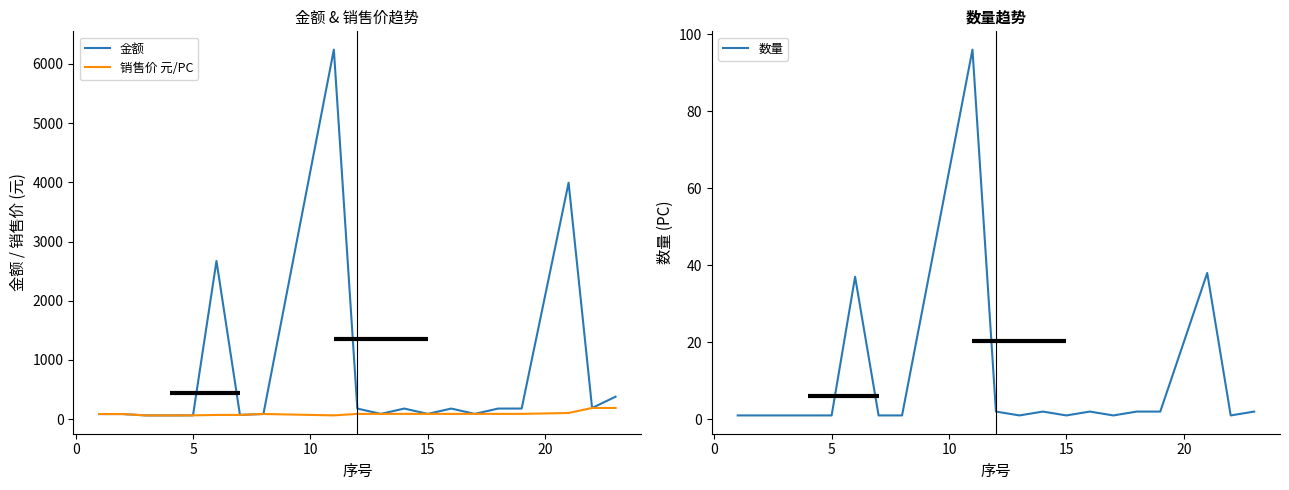

What is the maximum value for 销售价 元/PC?

190.1